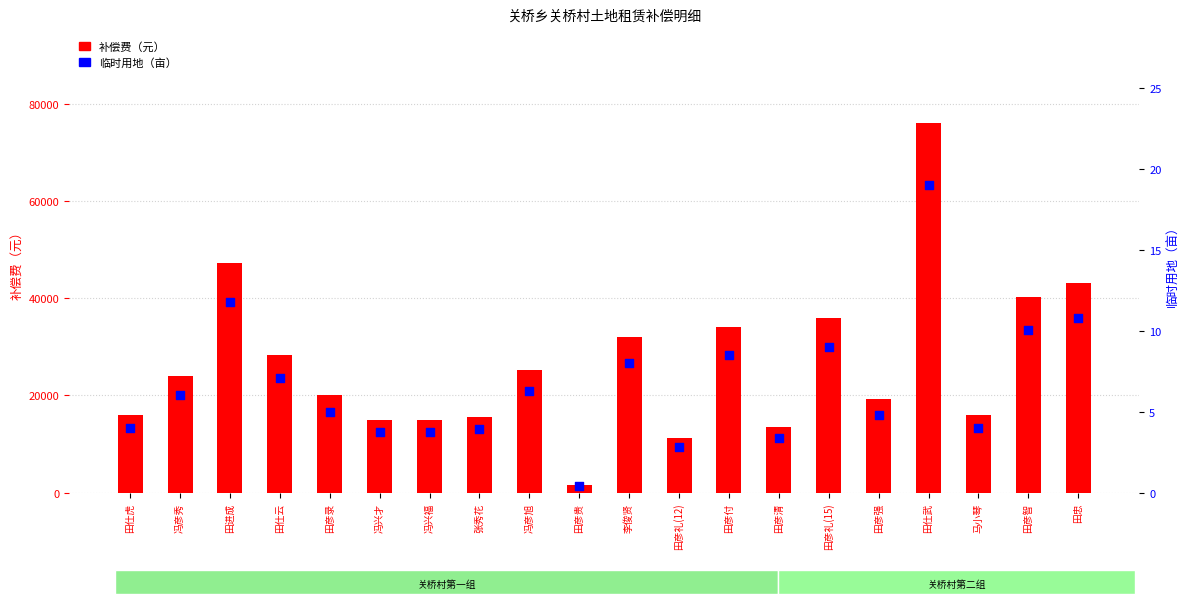

Is the value of 补偿费（元） at 田彦清 greater than the value of 临时用地（亩） at 田彦智?

Yes